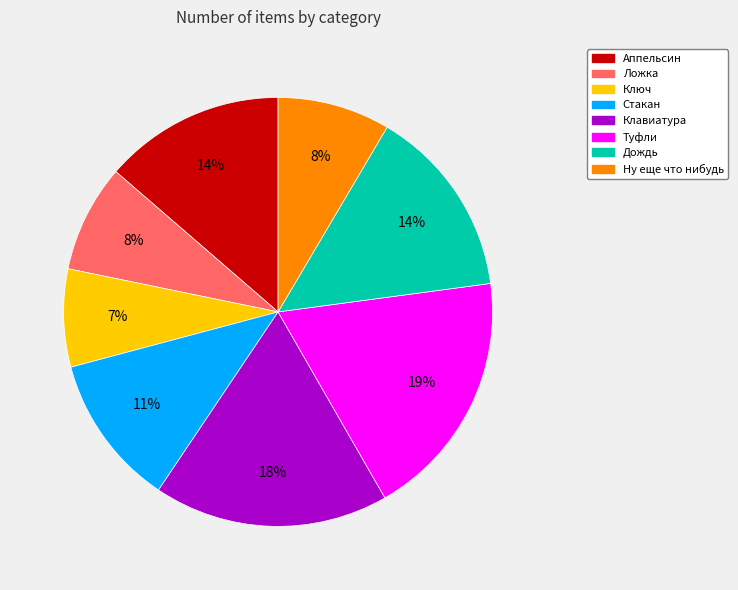

Which category has the biggest portion of the pie?

Туфли